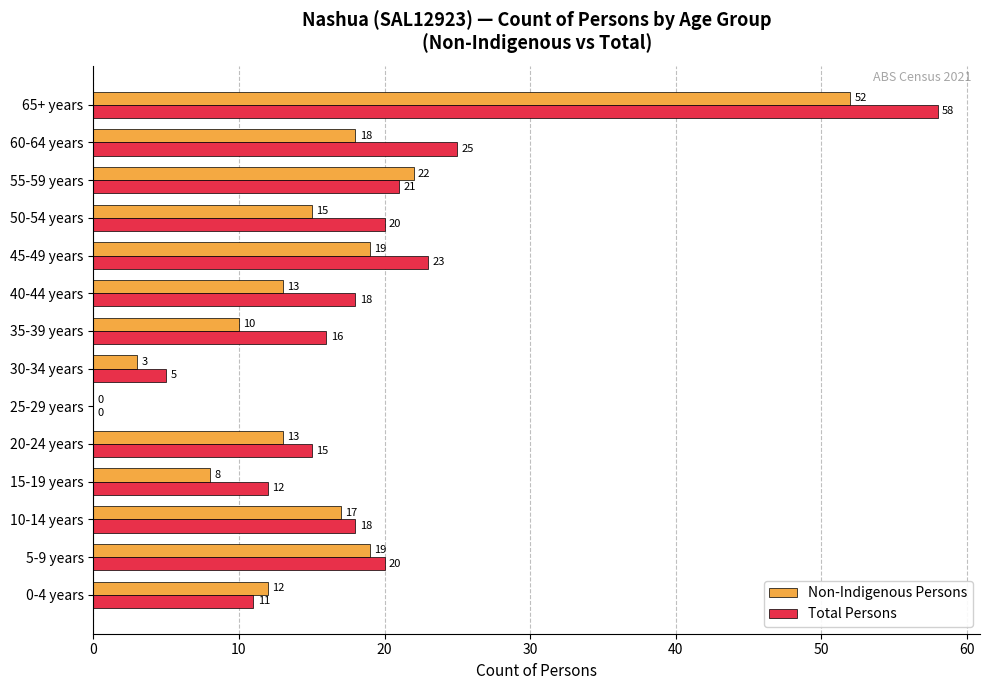

What is the maximum value for Total Persons?

58